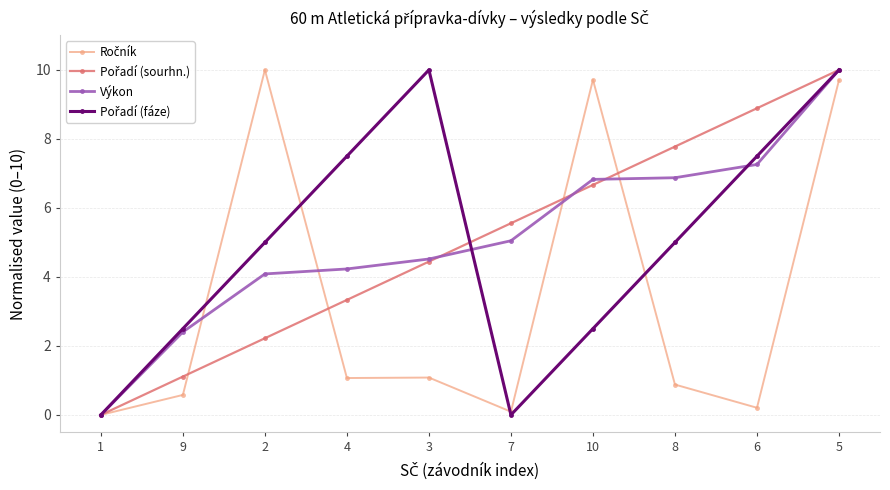

What is the label of the 5th point from the left?

3